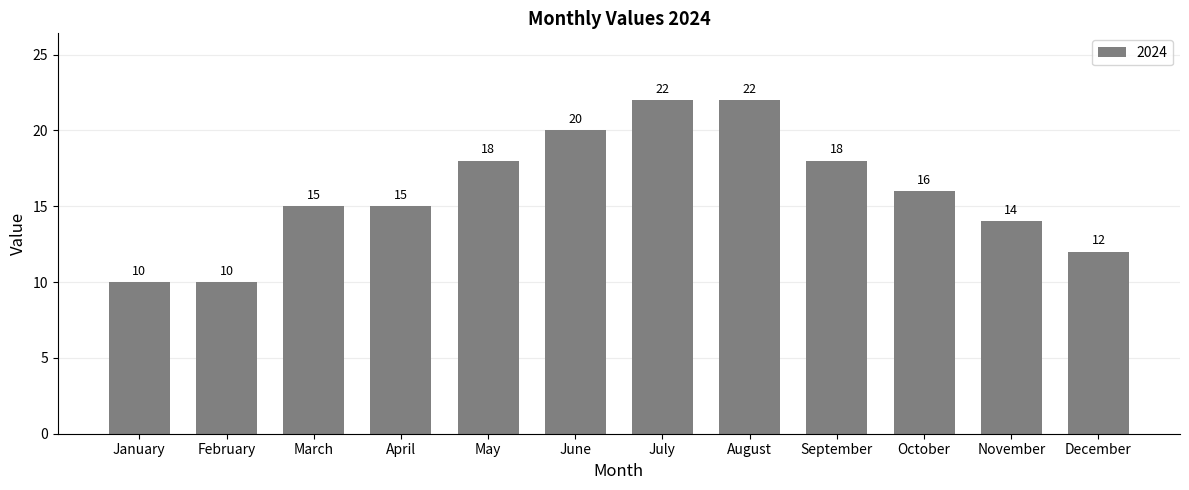

What is the value of the 12th bar from the left?

12